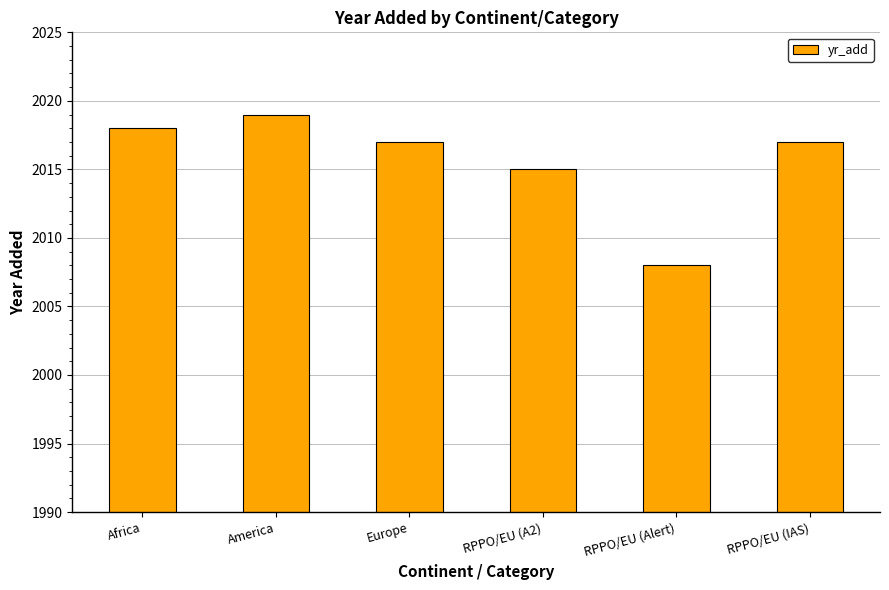

What is the sum of all values?

12094